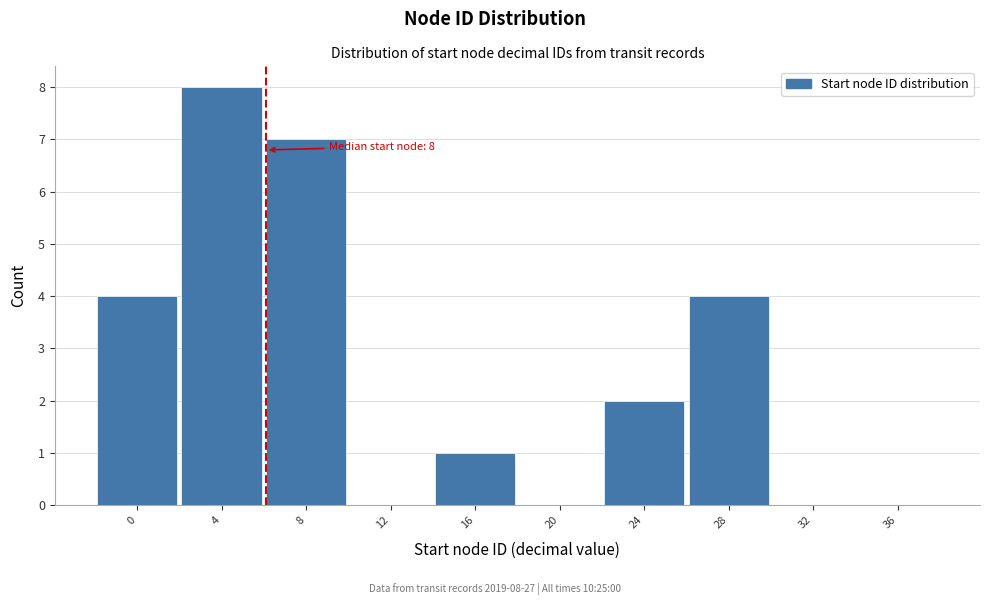

Reading left to right, extract all data points from this chart.

0=4	4=8	8=7	12=0	16=1	20=0	24=2	28=4	32=0	36=0